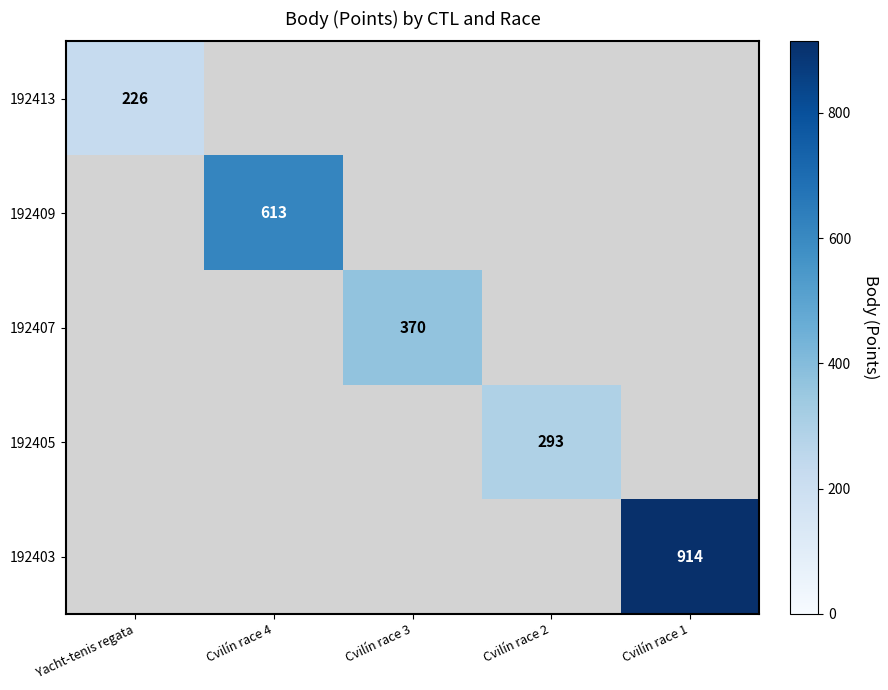

At which category does the chart reach its peak across all series?

Cvilín race 1